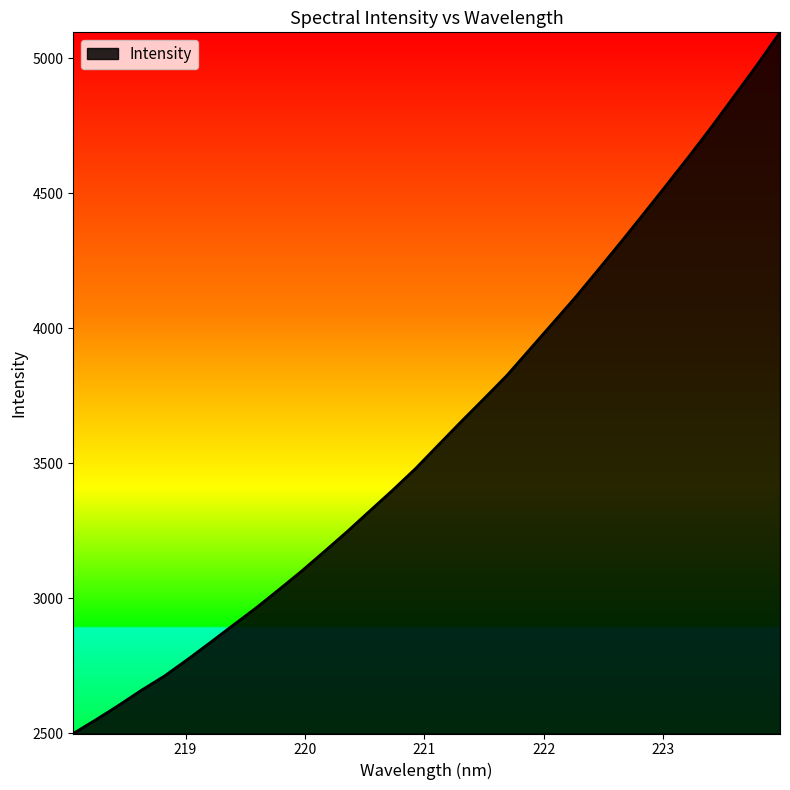

What is the difference between the maximum and minimum values?

2598.4